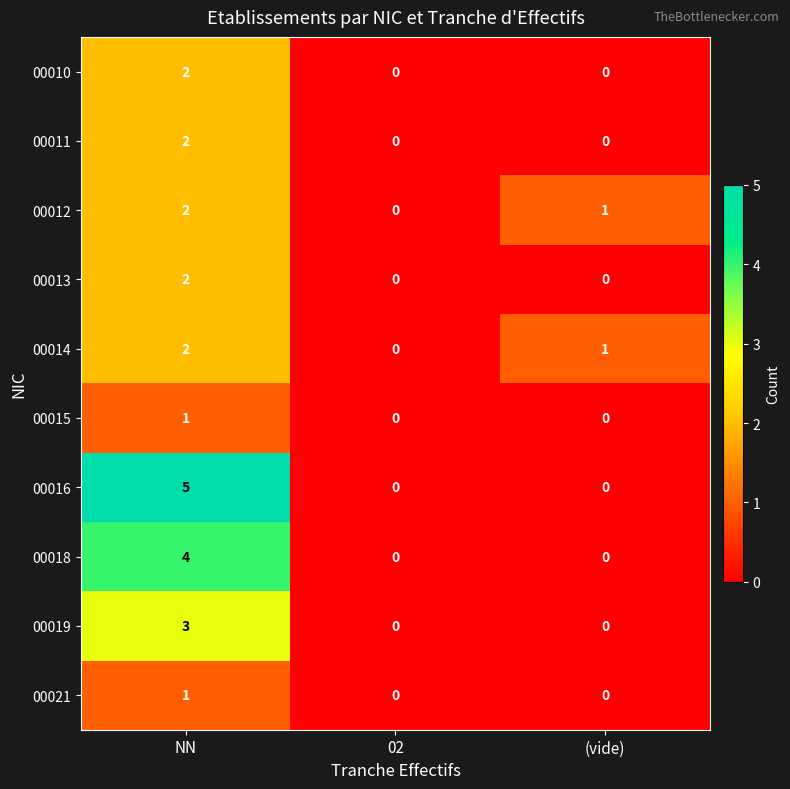

How many data points in 00018 are above 0?

1